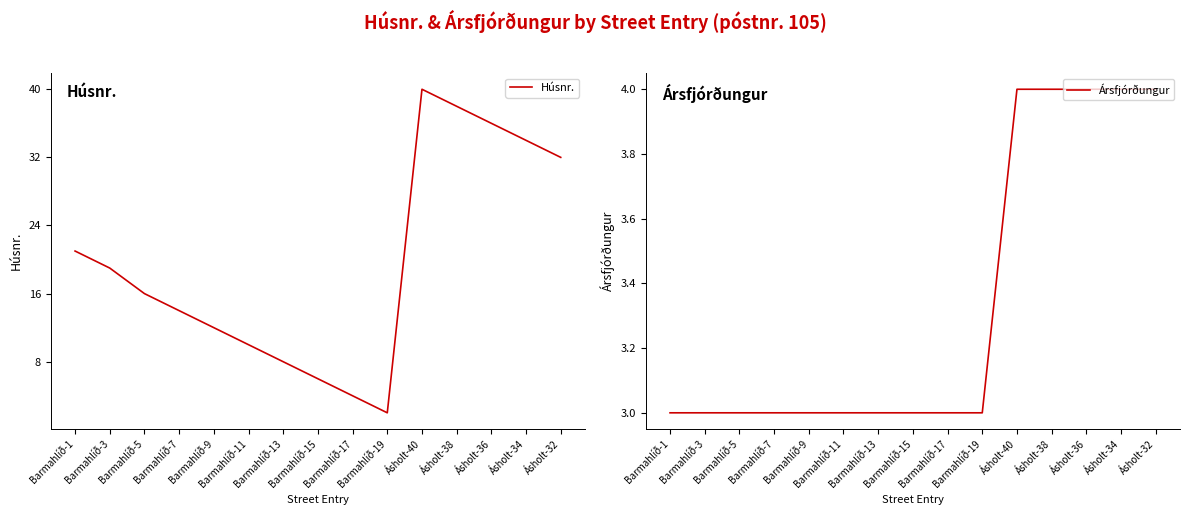

What is the minimum value shown in the chart?

2